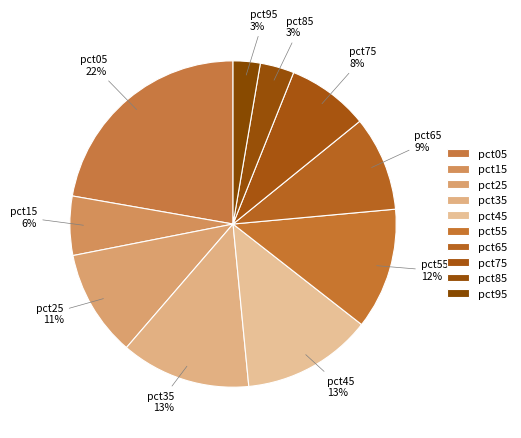

How many segments does this pie chart have?

10